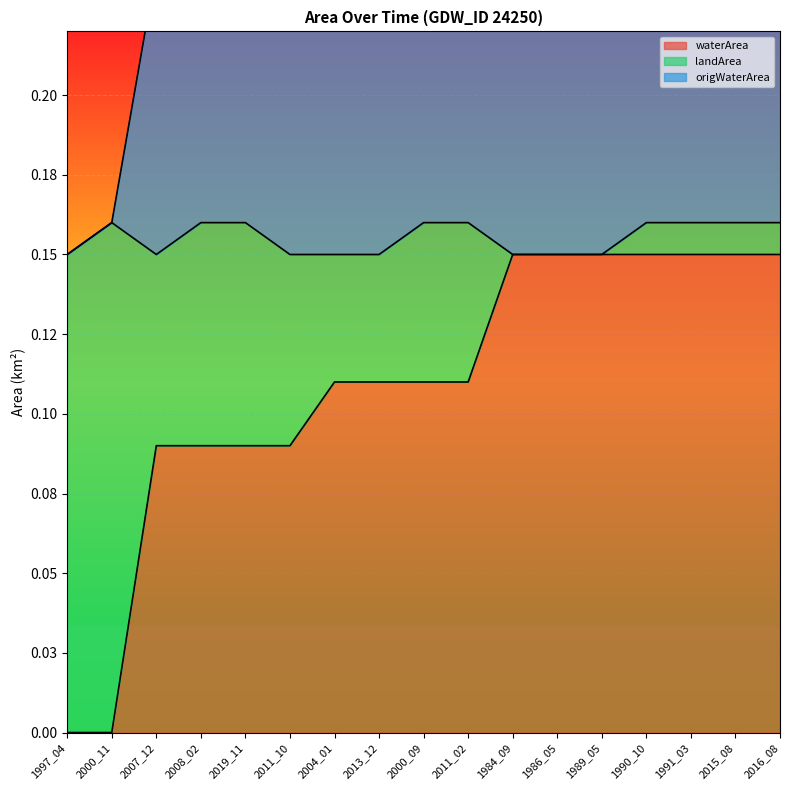

Which series changed the most between 1997_04 and 2011_02?

origWaterArea